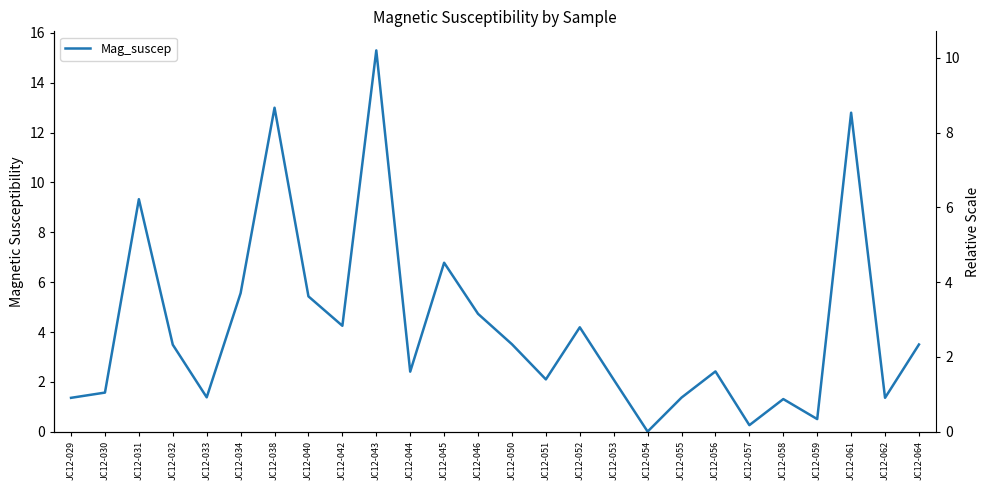

What is the value of the 23rd point from the left?

0.5